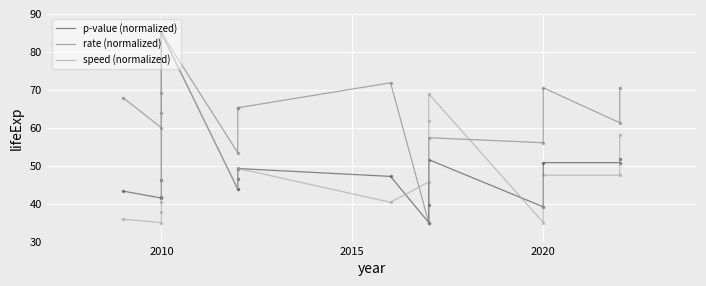

Reading left to right, transcribe all the data shown in this chart.

p-value (normalized): 43.3	41.5	41.7	46.1	85.0	43.8	46.4	49.2	47.2	35.0	39.7	51.6	39.1	50.8	50.8	51.8
rate (normalized): 67.9	60.0	63.9	69.2	85.0	53.4	65.3	65.3	71.8	35.0	35.0	57.4	56.1	70.5	61.3	70.5
speed (normalized): 35.9	35.0	37.7	40.4	85.0	43.9	49.3	49.3	40.4	45.7	61.8	68.9	35.0	47.5	47.5	58.2